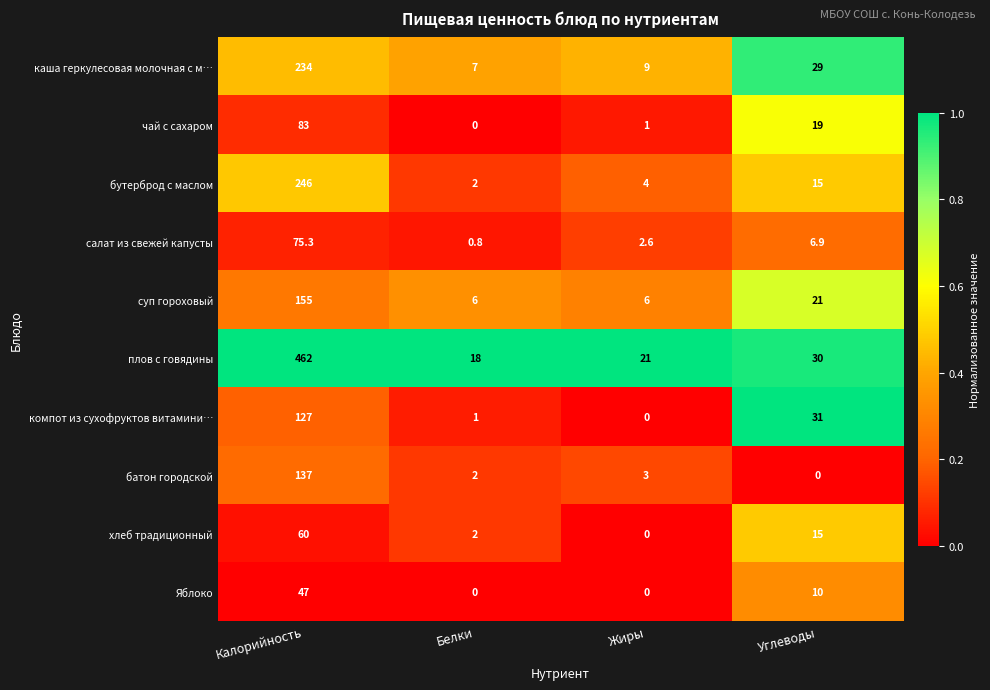

The каша геркулесовая молочная с м… series shows 3.5 at Белки. True or false?

False